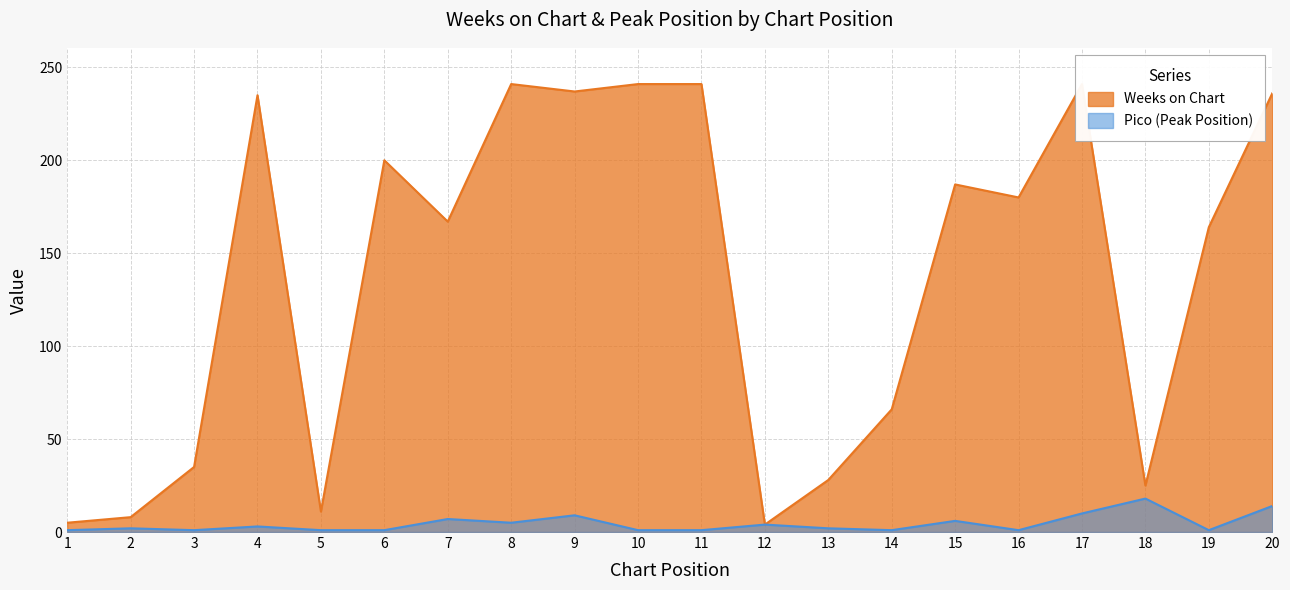

How many data points in Weeks on Chart are less than 180?

10